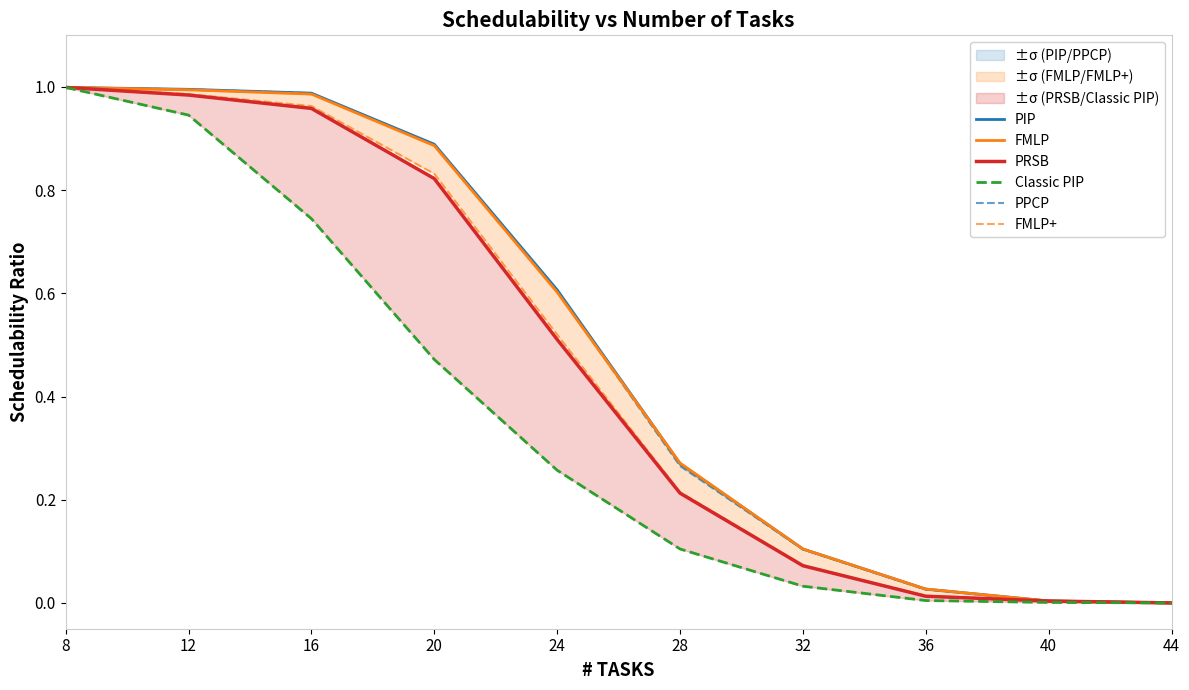

What is the difference between the PPCP values at 32 and 40?

0.1